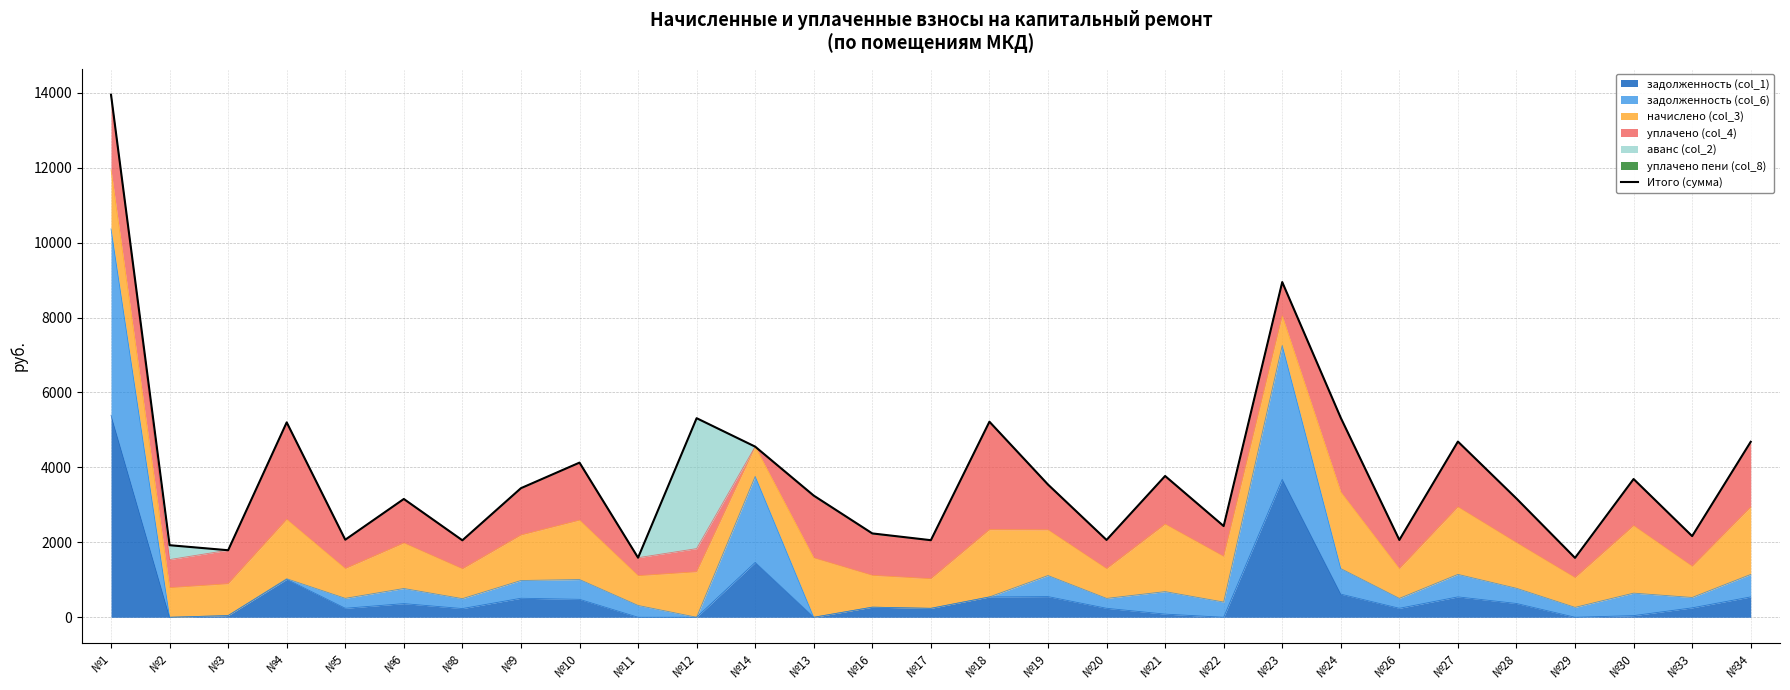

Does the chart display data point markers on the line(s)?

No